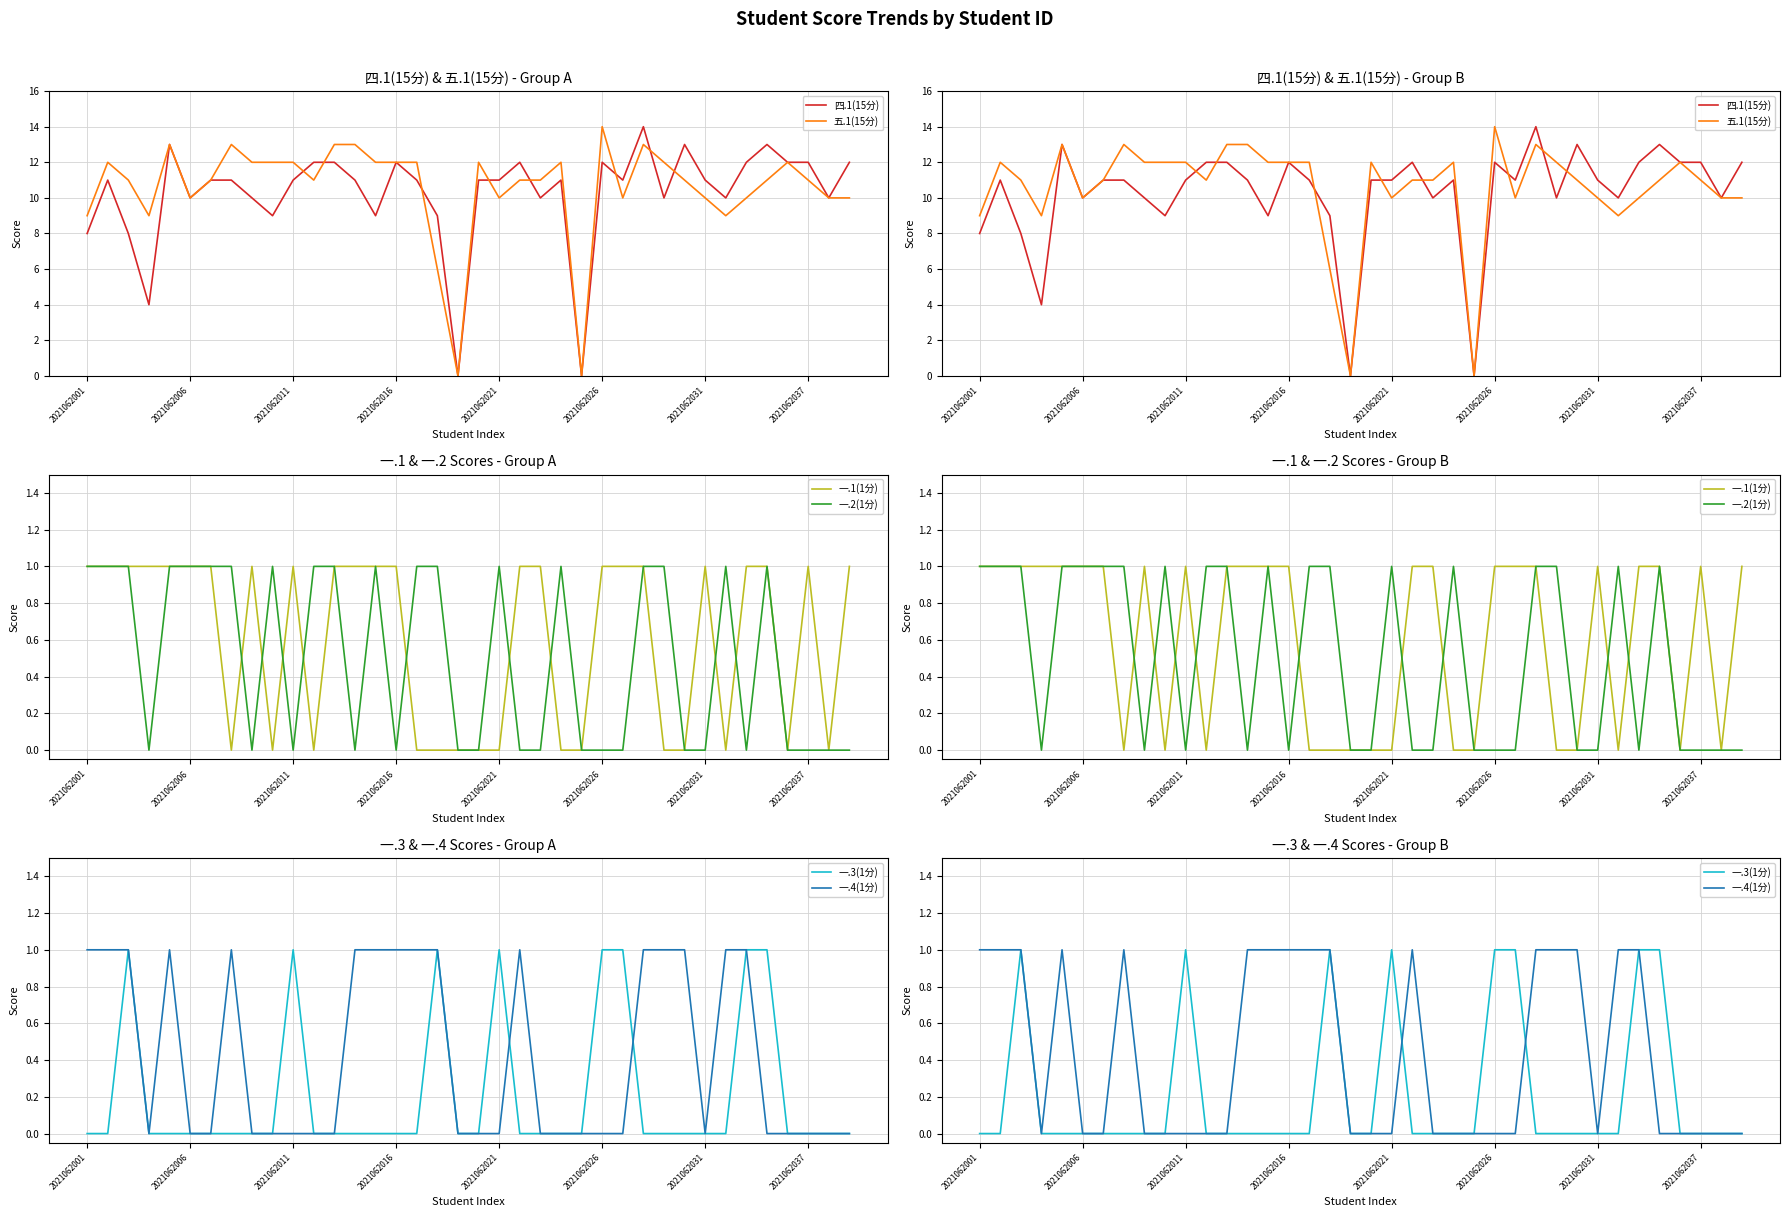

Does the chart display data point markers on the line(s)?

No